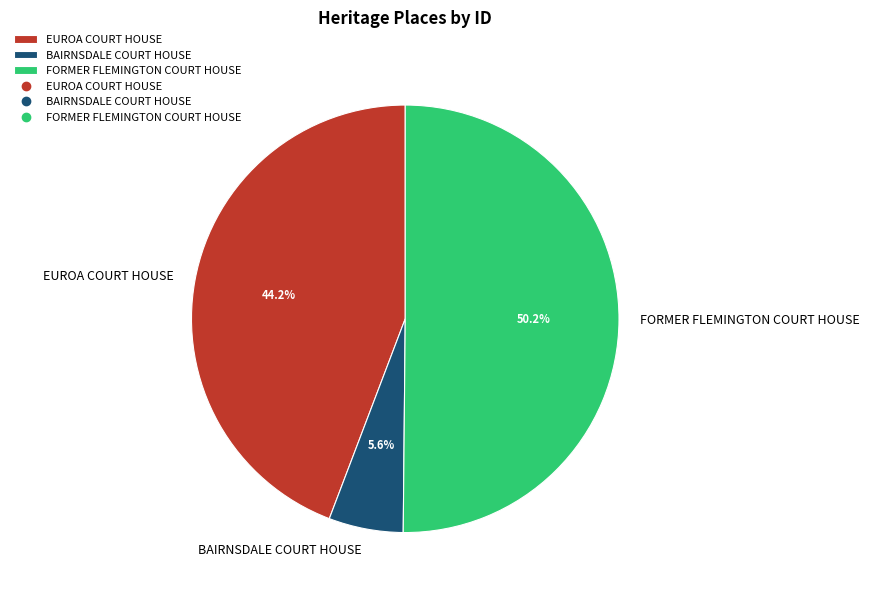

What is the ratio of the value at BAIRNSDALE COURT HOUSE to the value at EUROA COURT HOUSE?

0.1